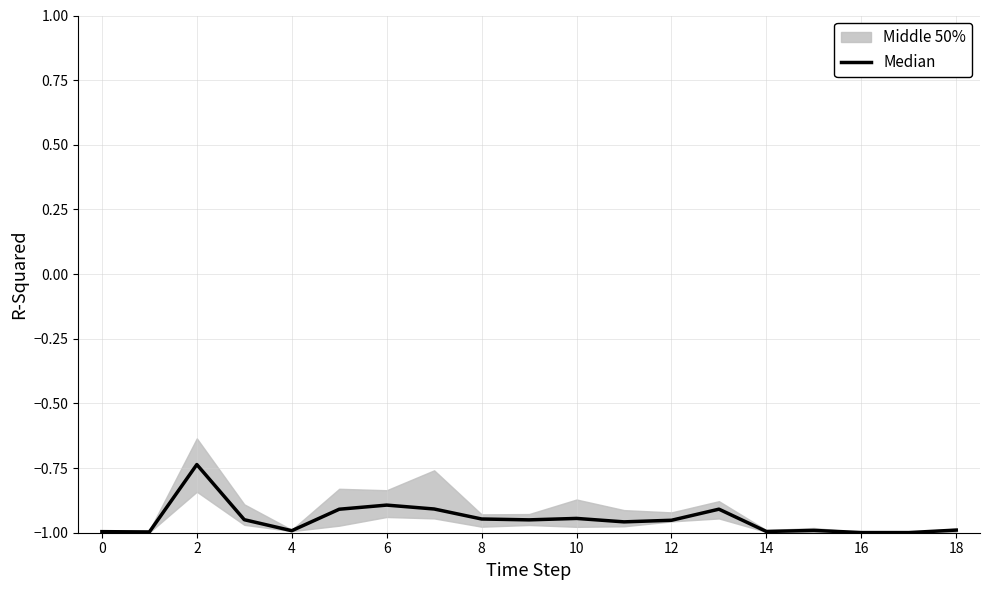

The chart shows a value of -1.6 at 2. True or false?

False